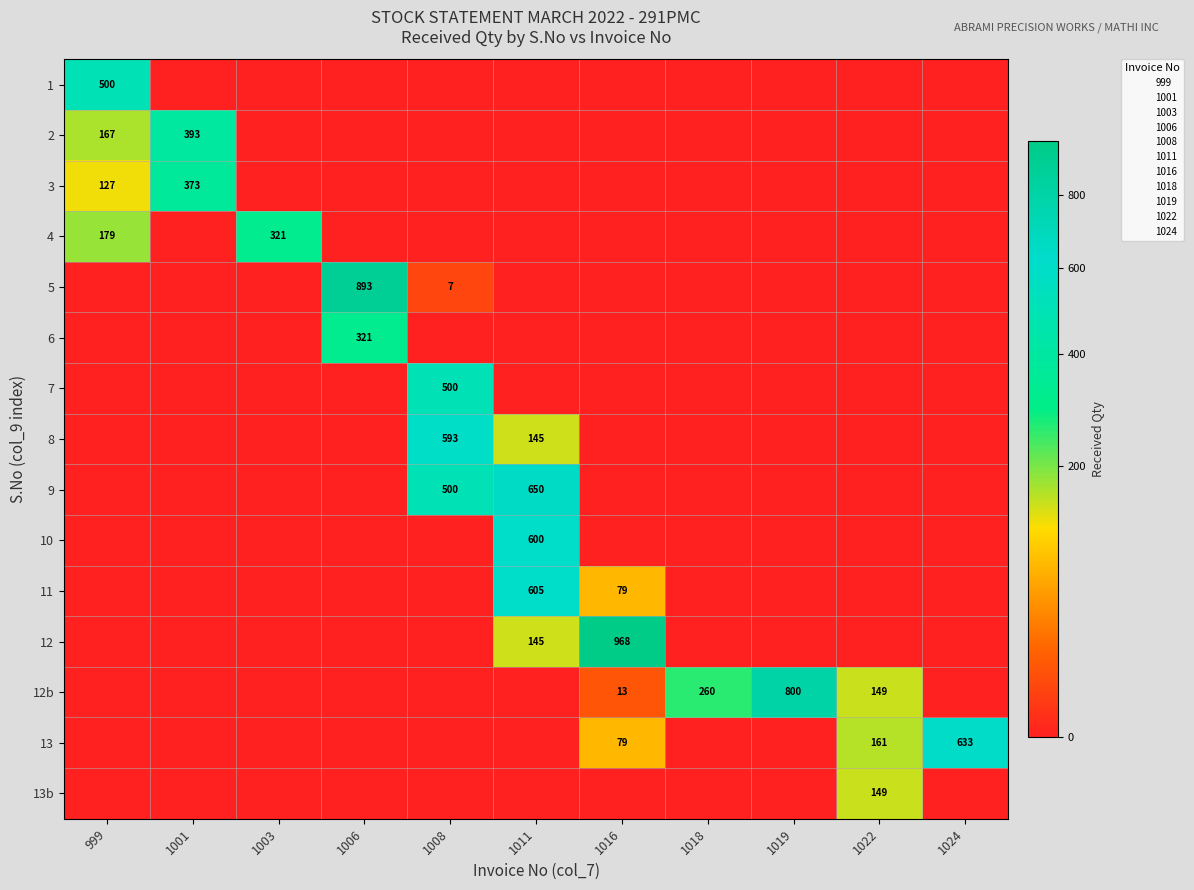

How many data points does each series have?

11